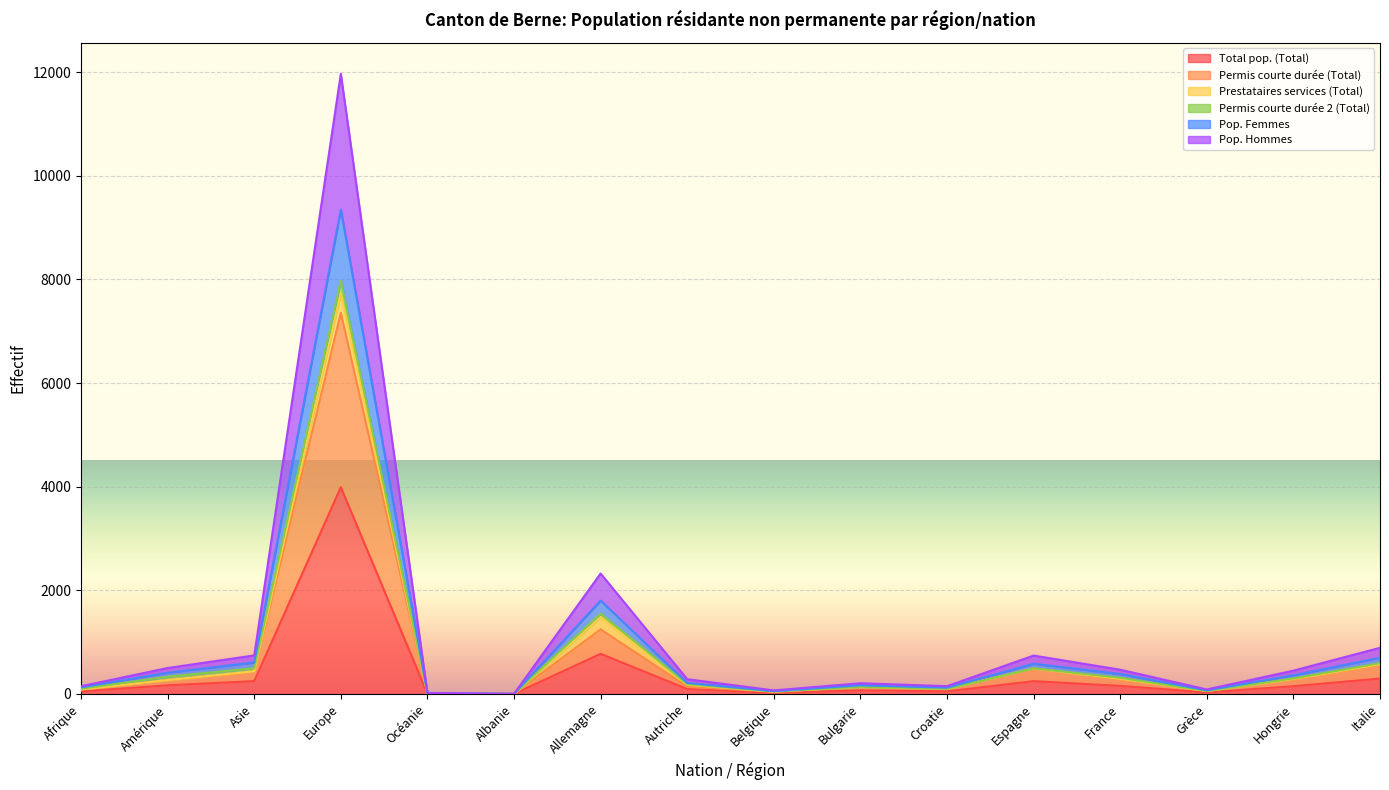

Rank the categories by Pop. Hommes value from lowest to highest.

Albanie, Océanie, Belgique, Grèce, Afrique, Croatie, Bulgarie, Autriche, Amérique, Hongrie, France, Asie, Espagne, Italie, Allemagne, Europe